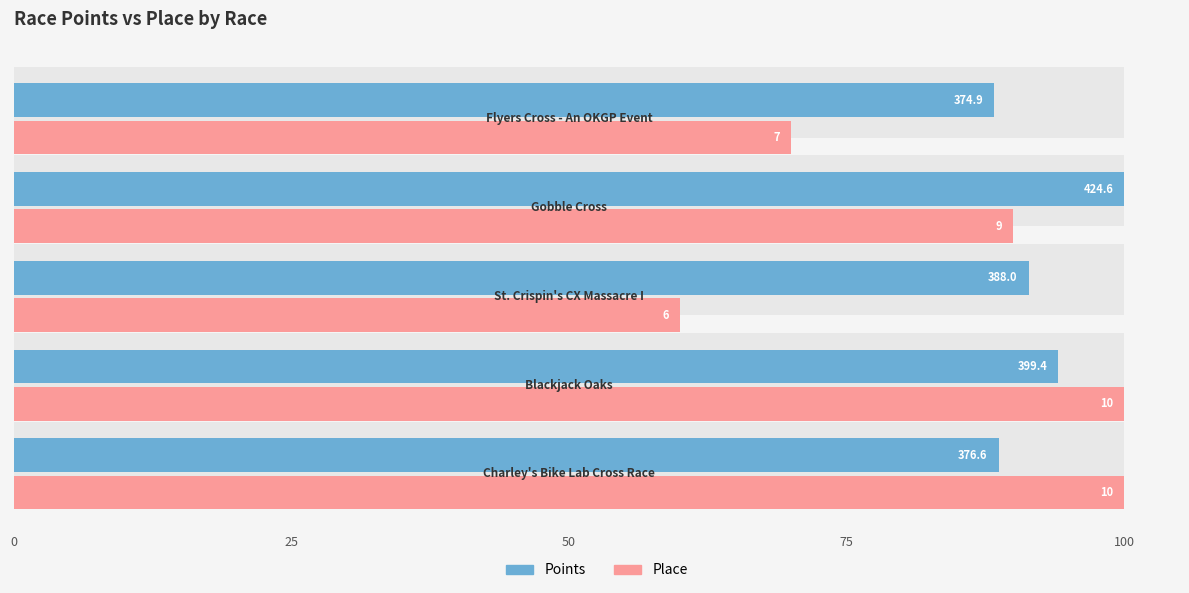

What is the minimum value shown in the chart?

60.0